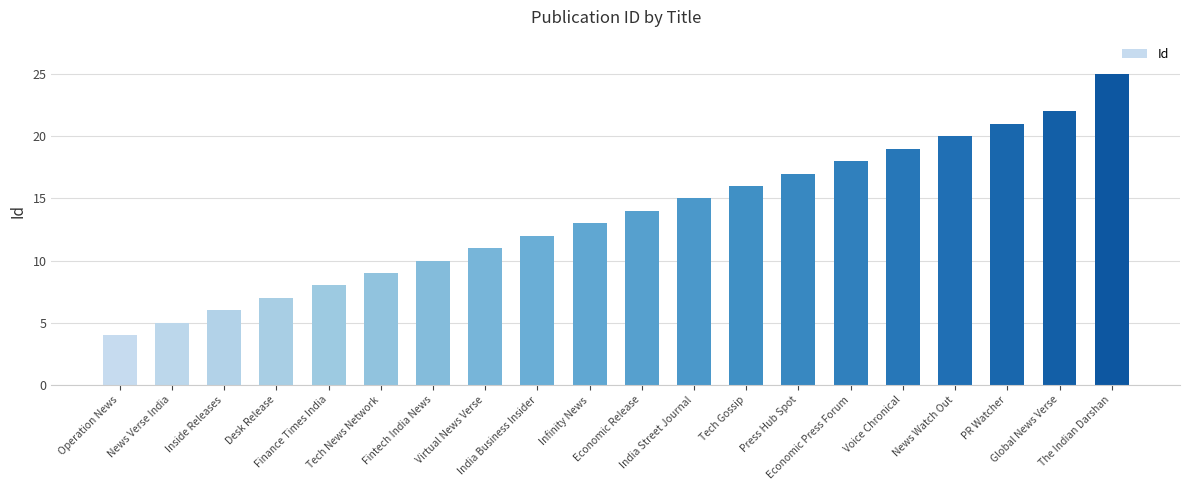

What is the difference between the maximum and minimum values?

21